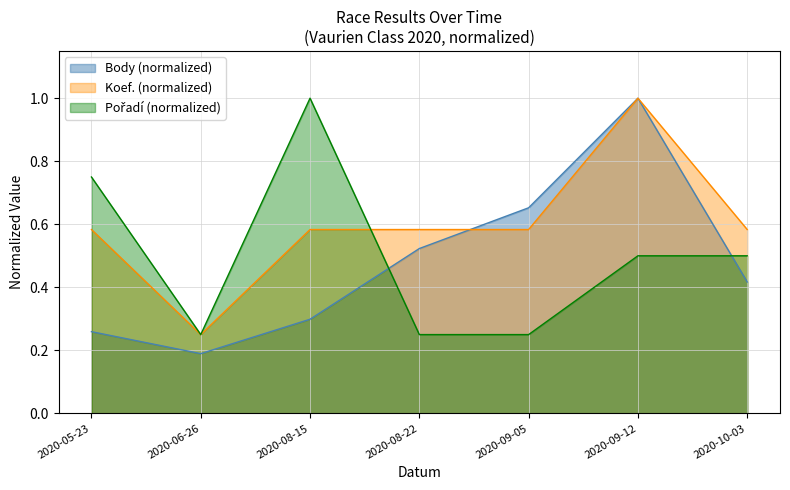

How many lines are shown in the chart?

3